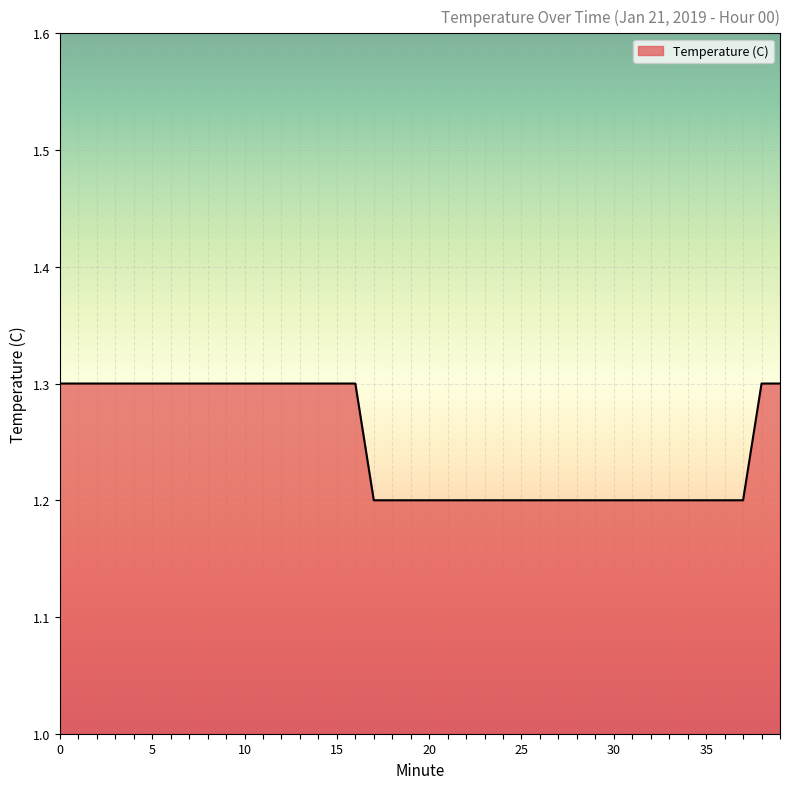

What is the average value?

1.2